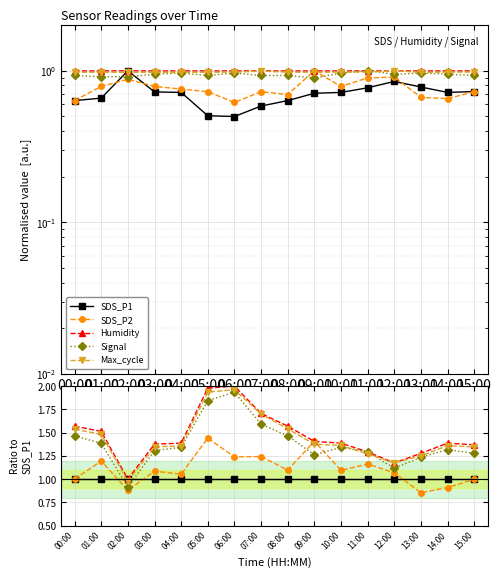

What is the difference between the highest and lowest values at 11:00?

0.3